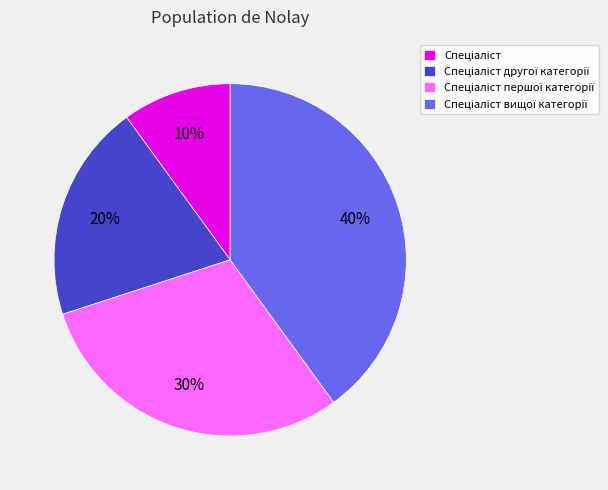

To the nearest percent, what is the difference between the largest and smallest slice percentages?

30%